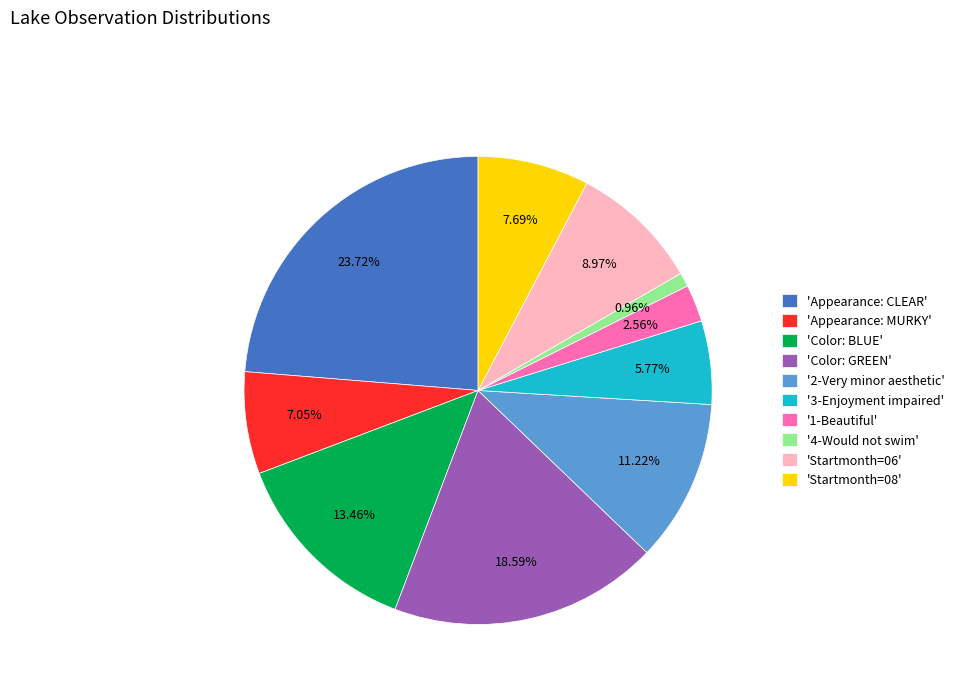

Which category has the biggest portion of the pie?

'Appearance: CLEAR'